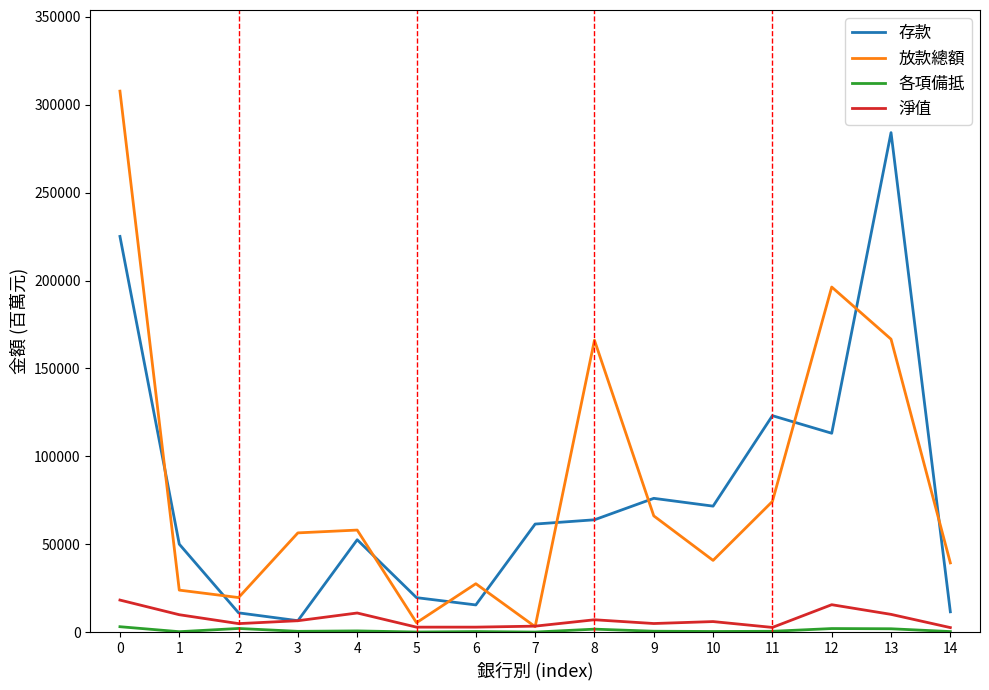

Which series ends up on top after the final intersection of 存款 and 放款總額?

放款總額